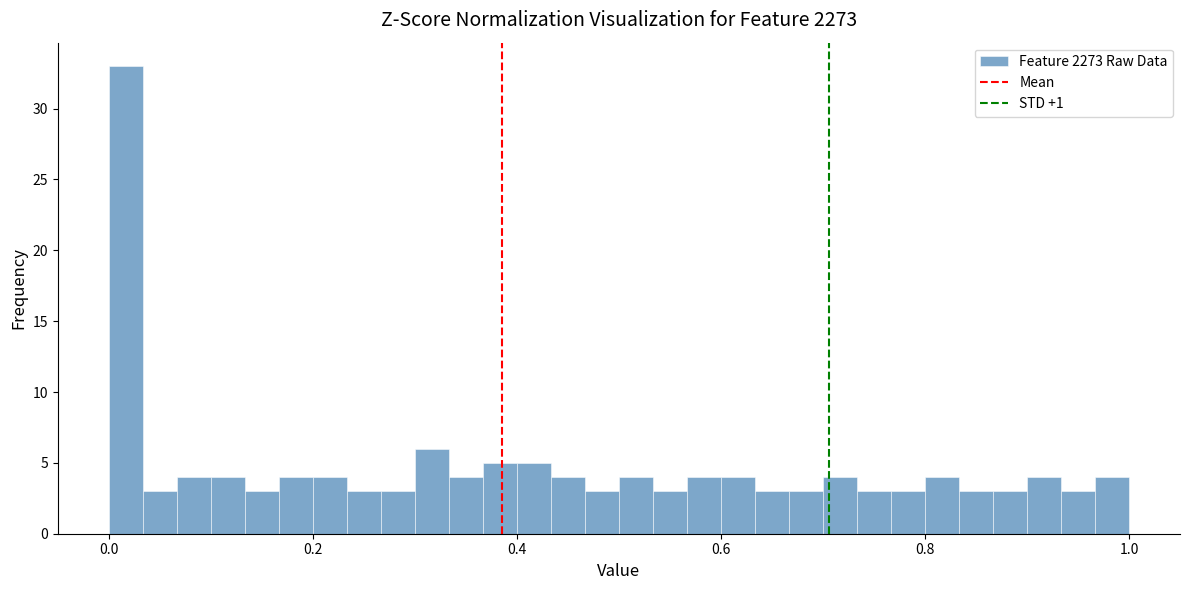

Around what value on the x-axis is the tallest bar? Give the approximate position of its centre, as read against the axis.

0.02